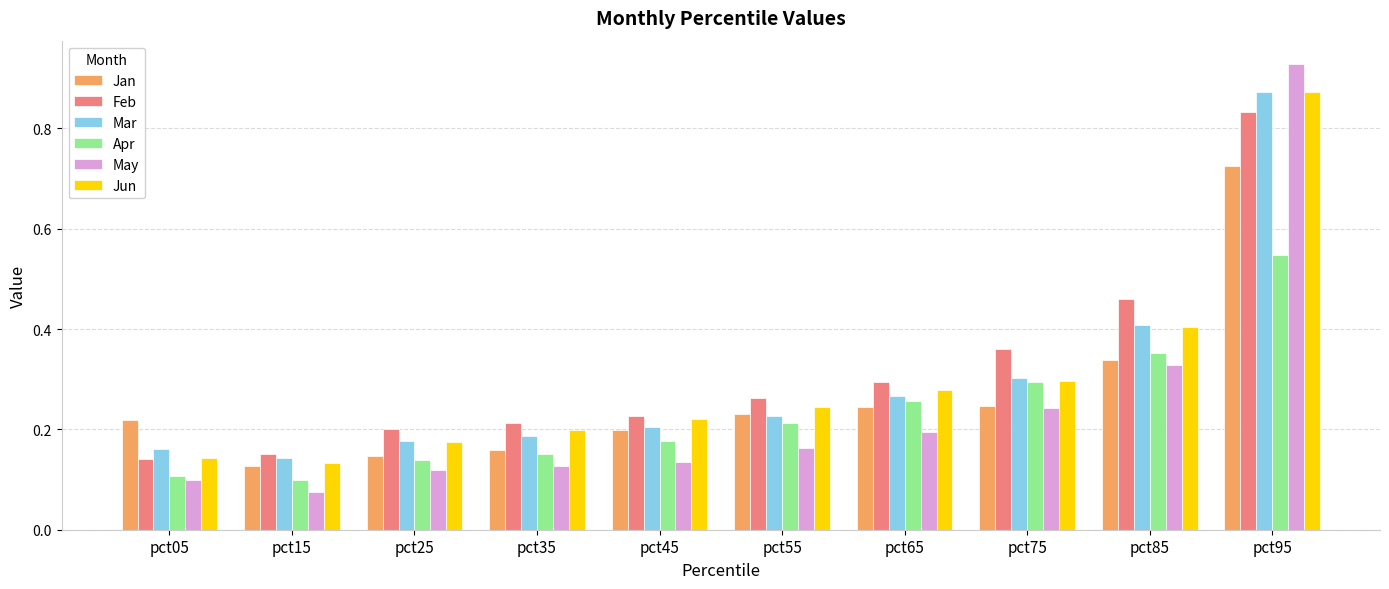

At which category is the sum across all series the highest?

pct95